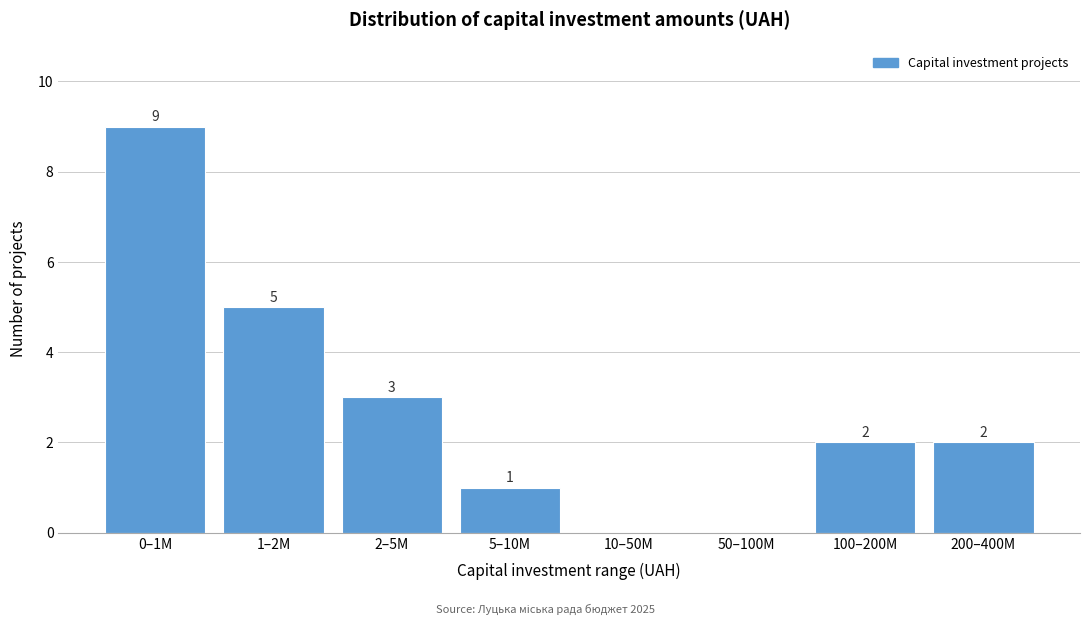

Reading right to left, transcribe all the data shown in this chart.

200–400M=2	100–200M=2	50–100M=0	10–50M=0	5–10M=1	2–5M=3	1–2M=5	0–1M=9